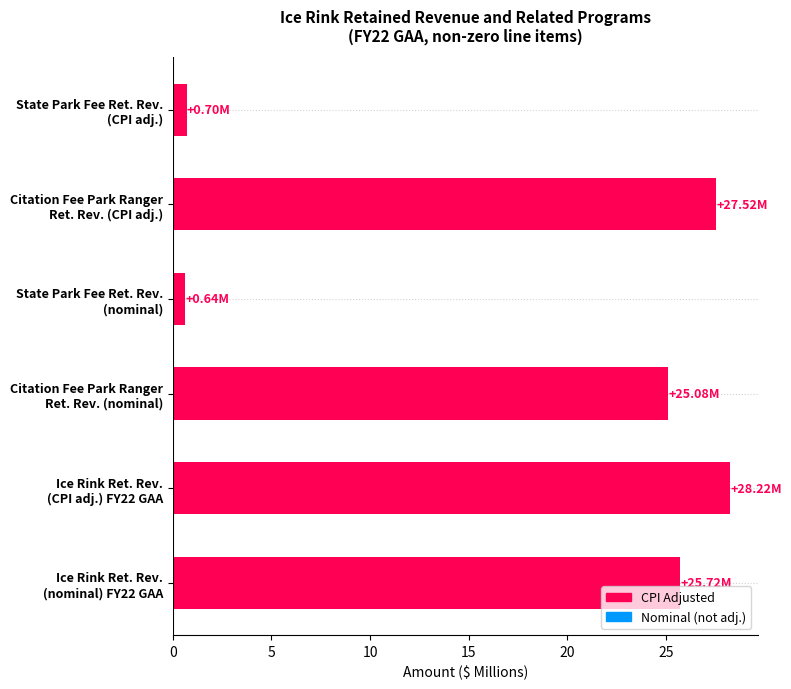

What is the difference between the second highest and second lowest values?

26.8